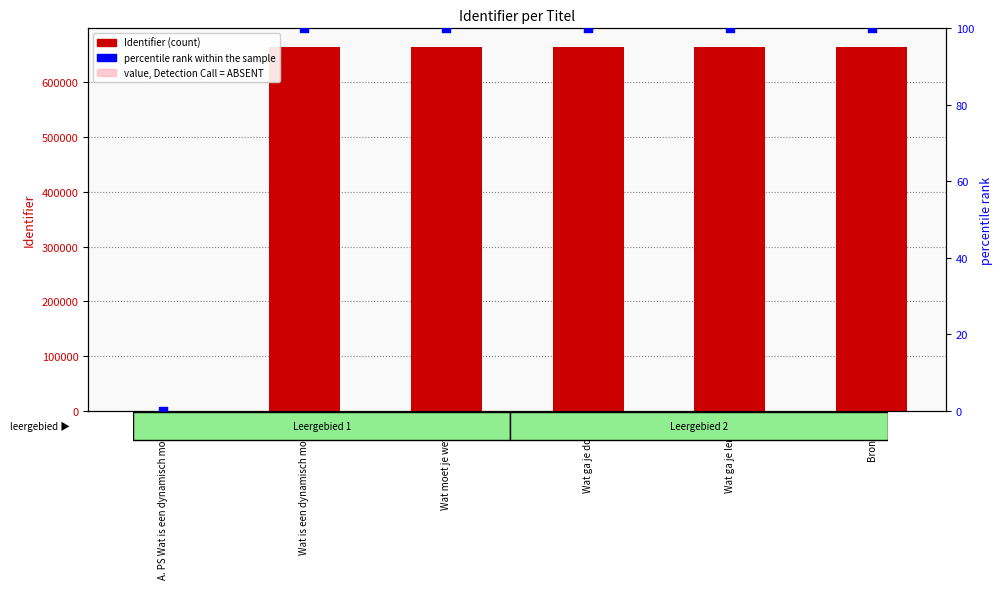

At which category is the sum across all series the highest?

Bronnen